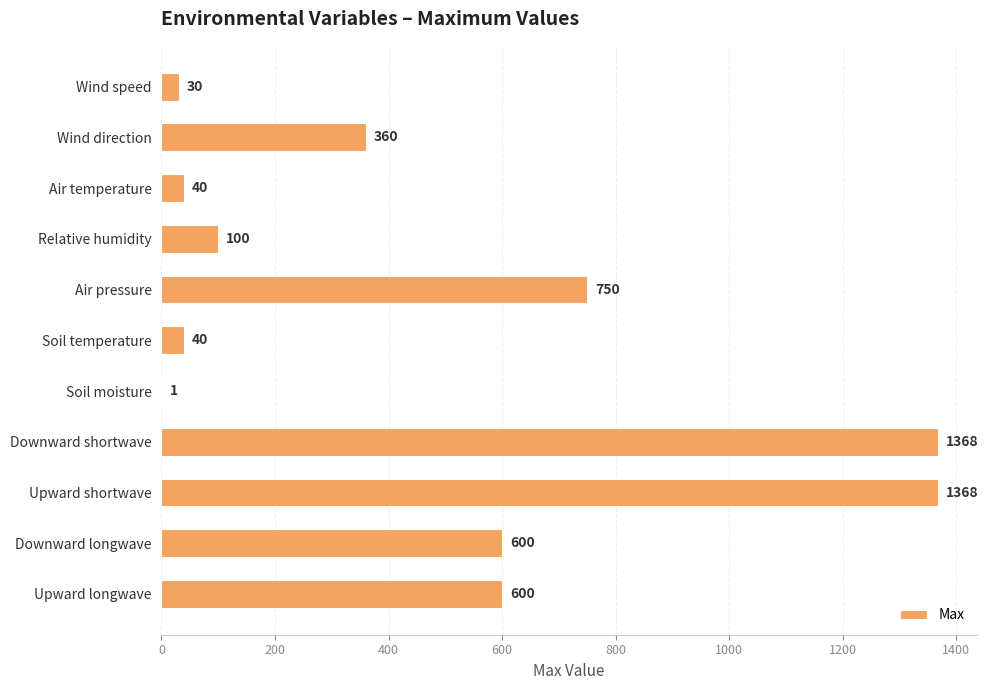

What is the maximum value shown in the chart?

1368